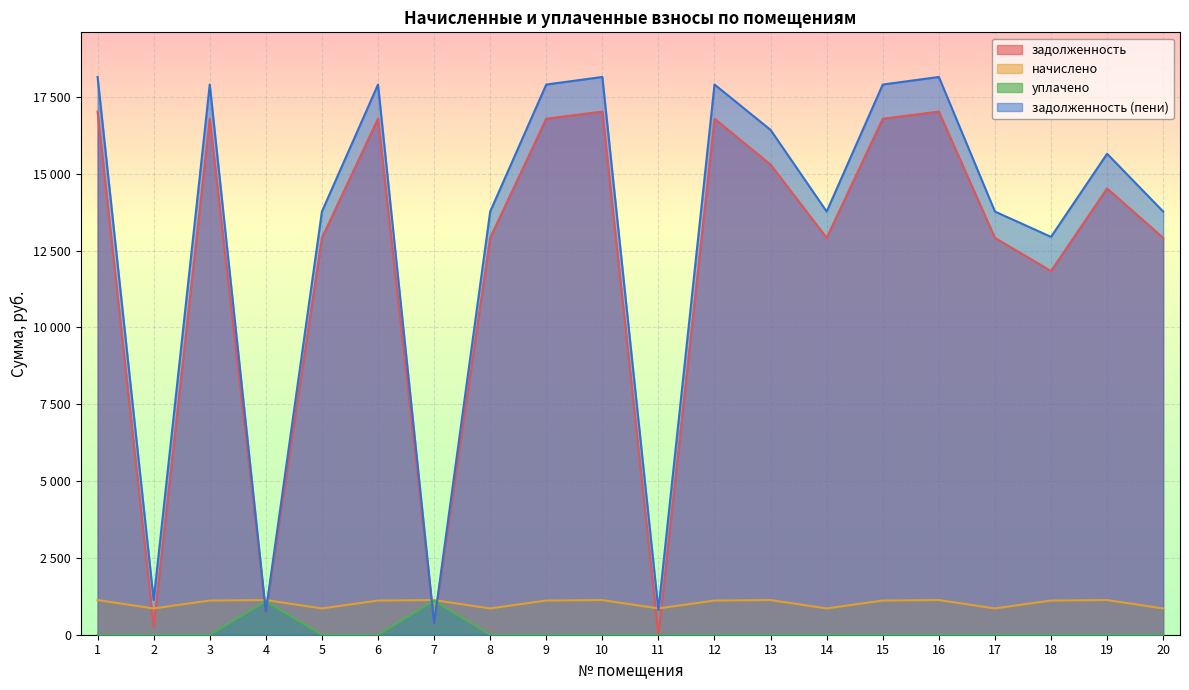

At how many categories does at least one series exceed 3127?

16